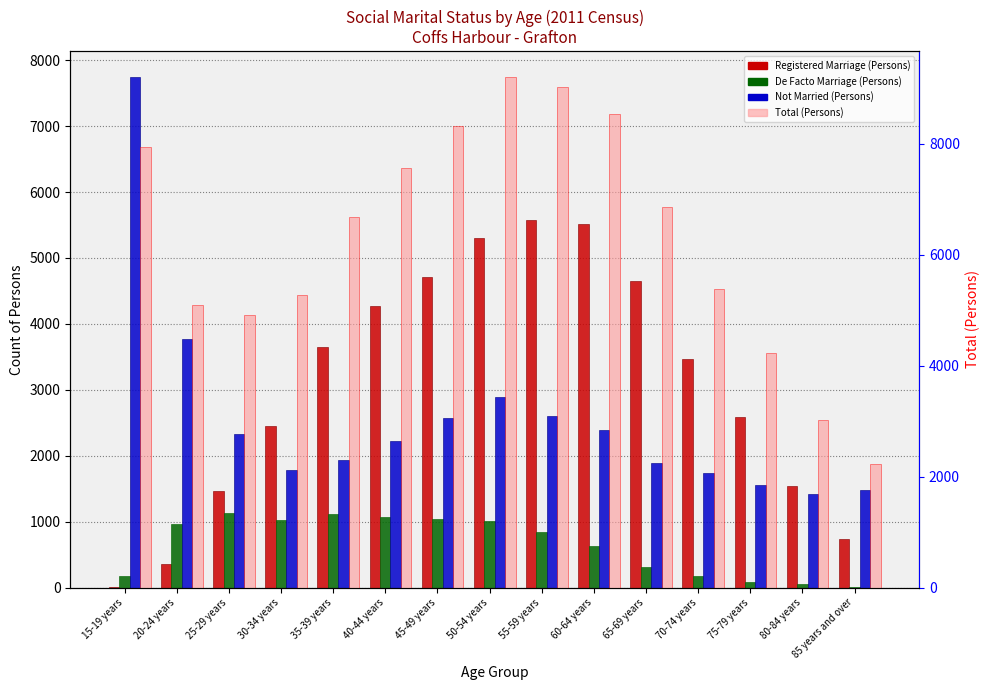

How many values in the Registered Marriage (Persons) series exceed 3473?

7